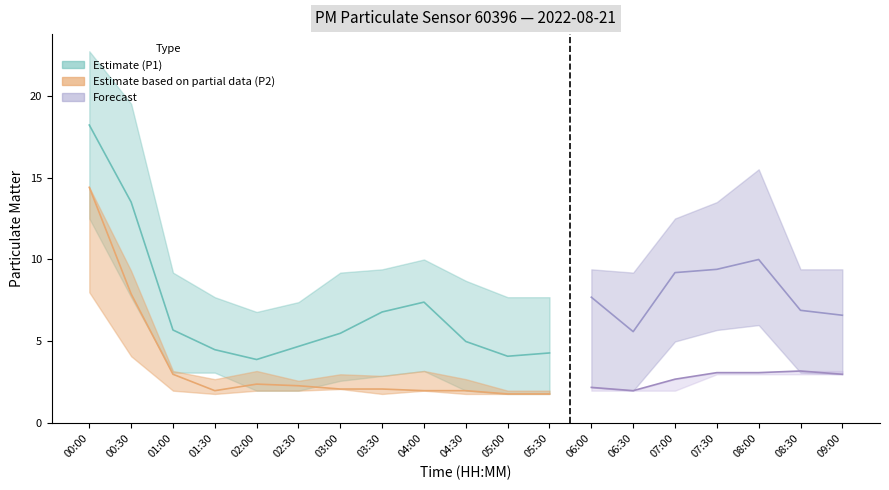

At which label is P1_lower closest to 7?

00:30